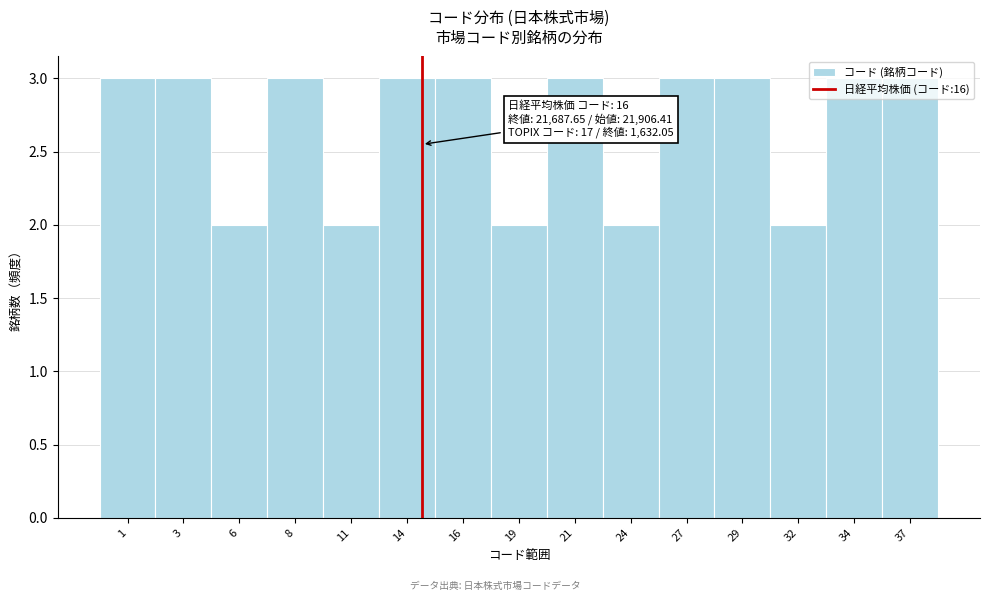

What is the value of the 11th bar from the left?

3